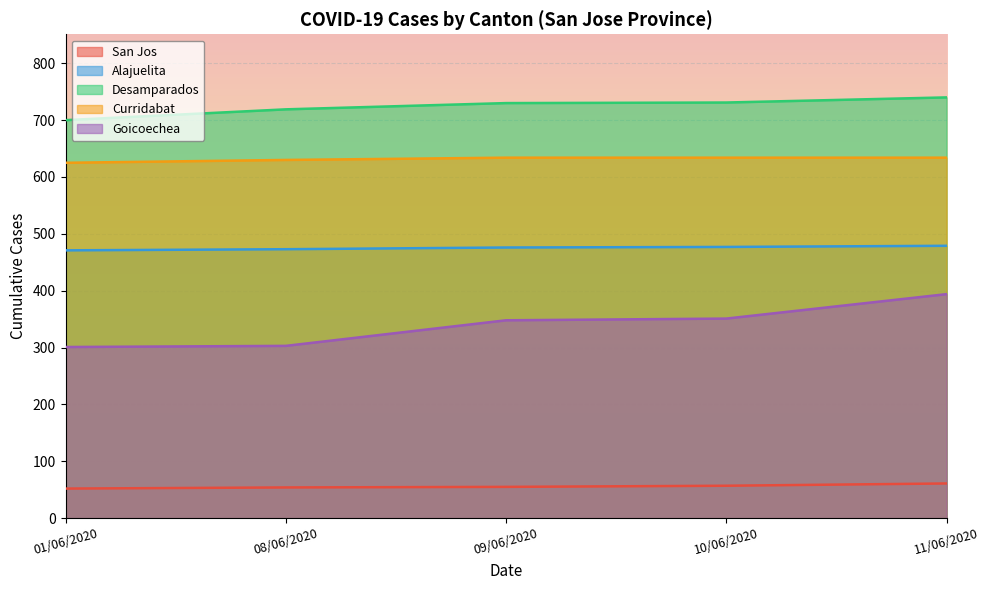

True or false: Goicoechea has a value of 303 at 08/06/2020.

True